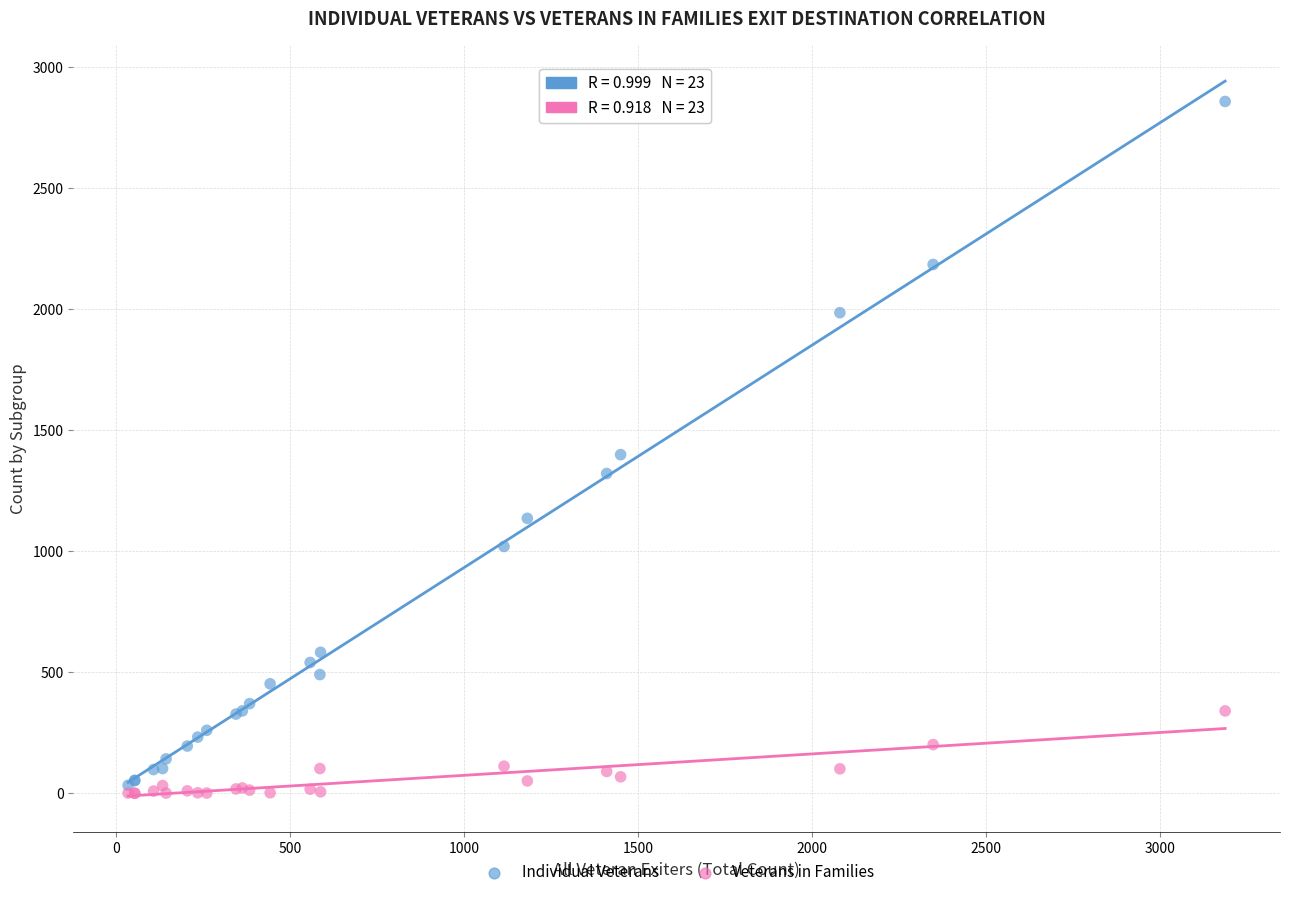

In the Individual Veterans series, what Y value is closest to 1444?

1398